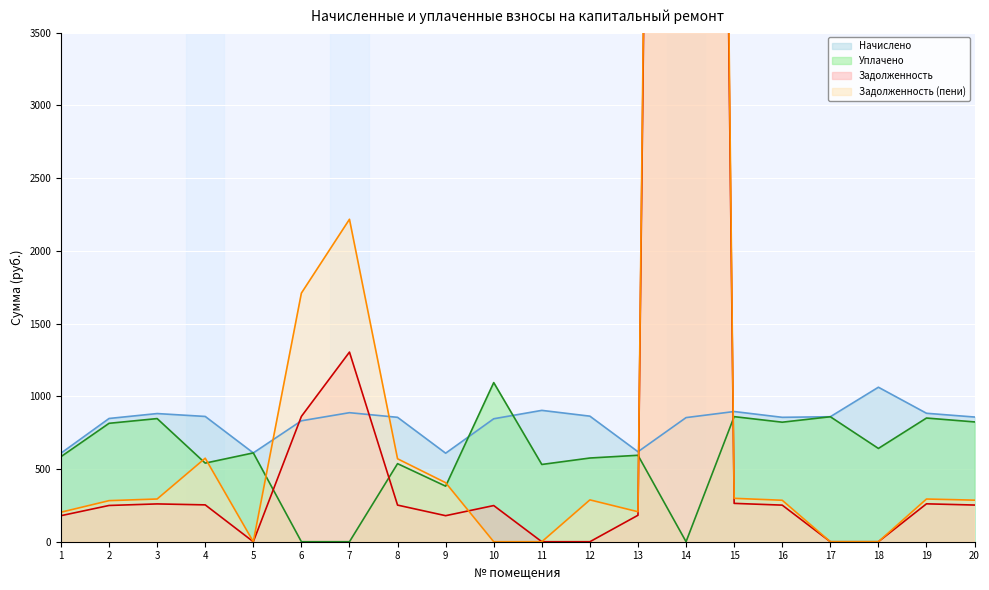

Which has a higher value, 16 or 2?

16